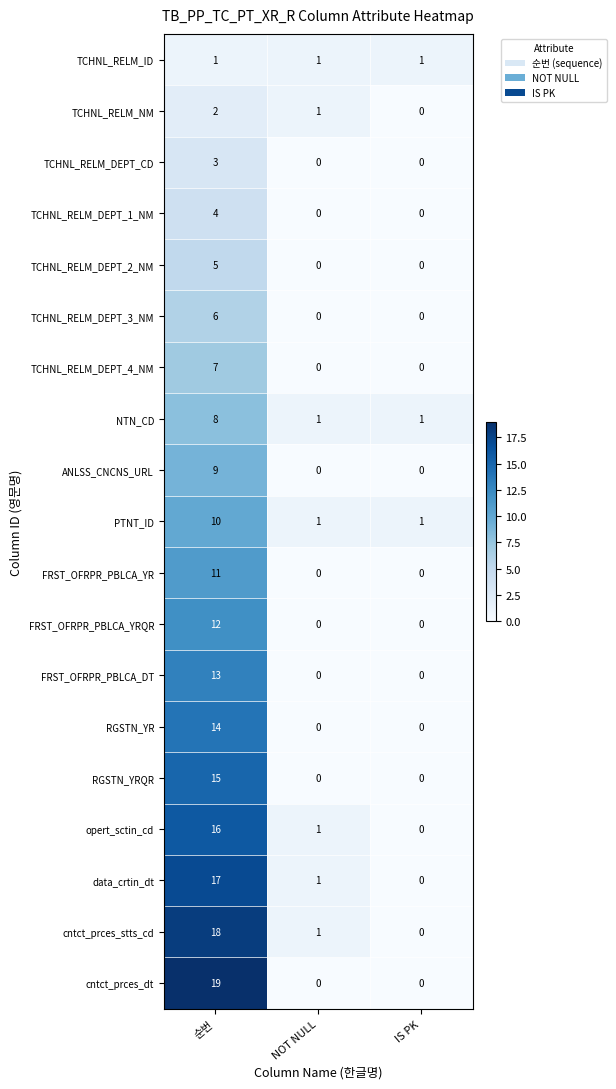

What is the total value across all series at IS PK?

3